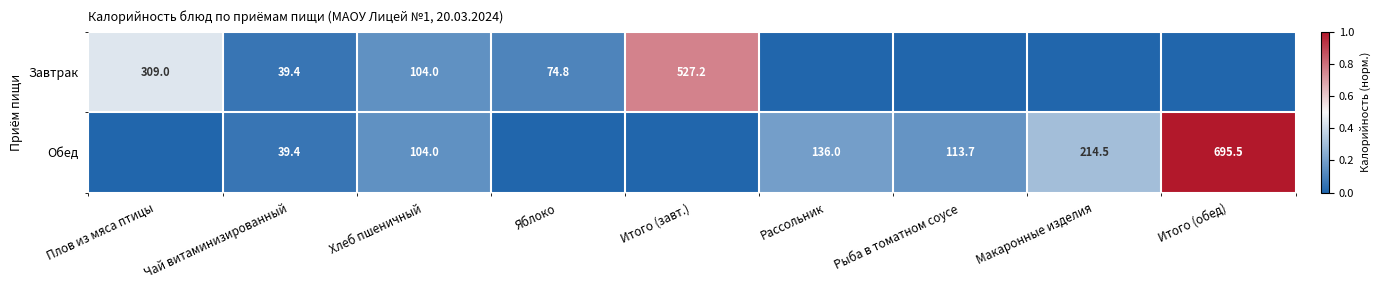

What is the sum of the Обед values at Хлеб пшеничный and Рассольник?

240.0